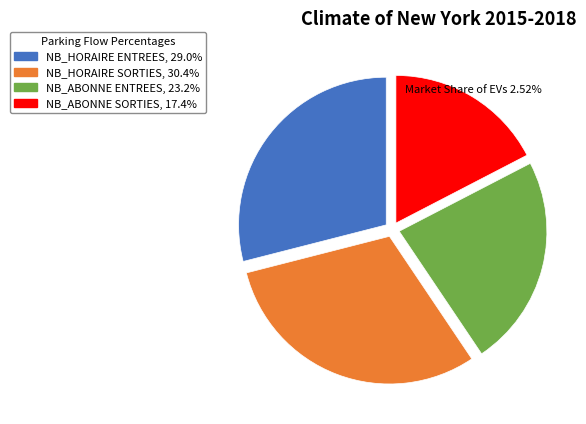

Does any single category account for the majority?

No